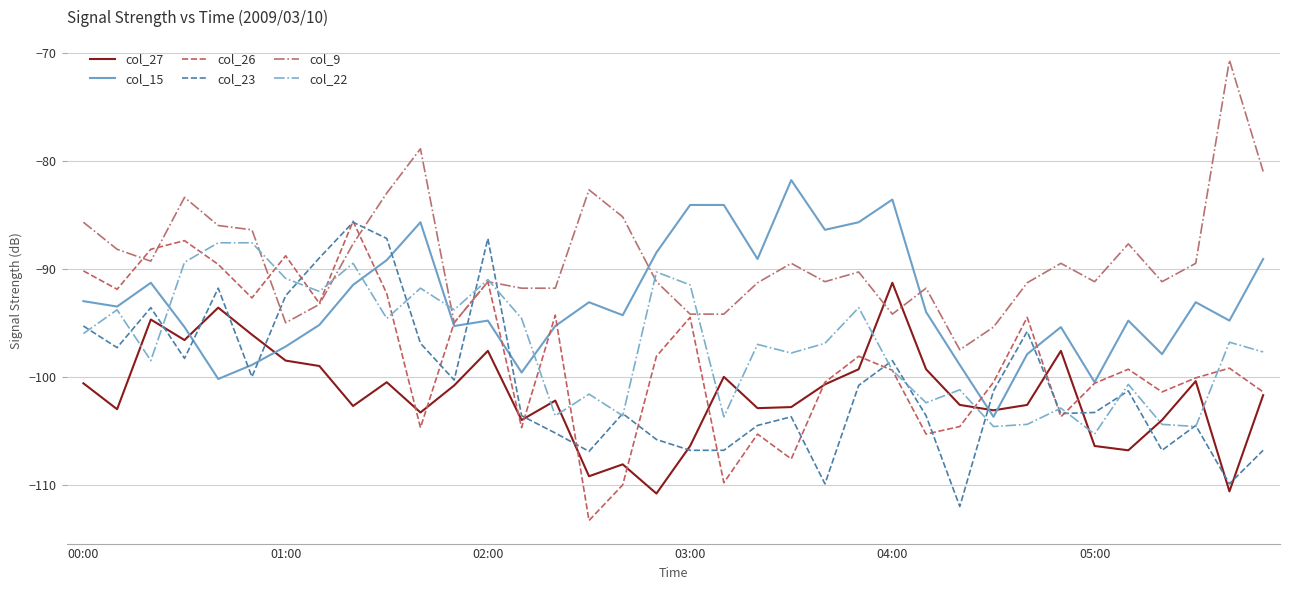

True or false: col_9 and col_23 cross at least once.

True